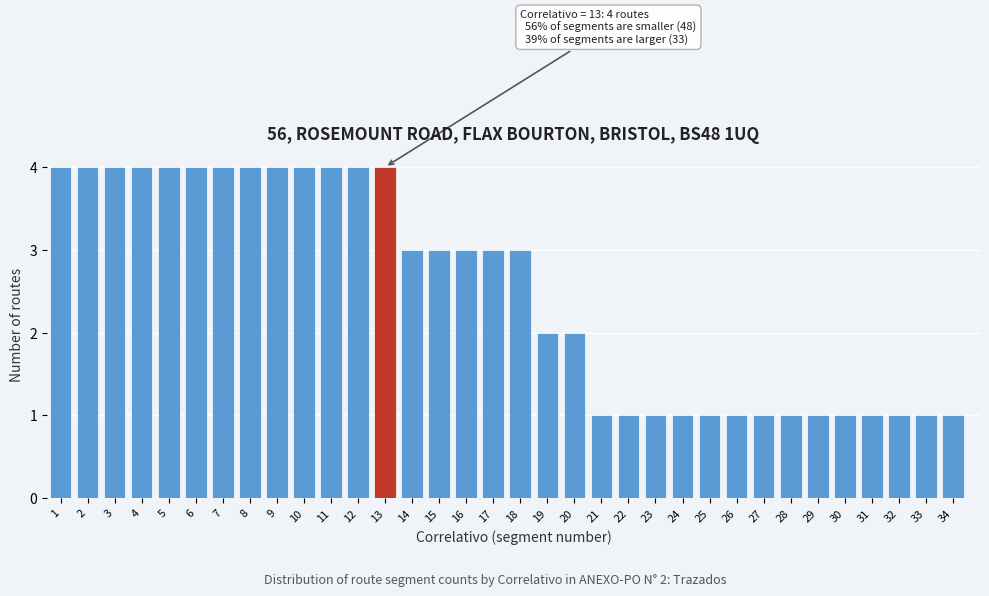

What is the maximum value shown in the chart?

4